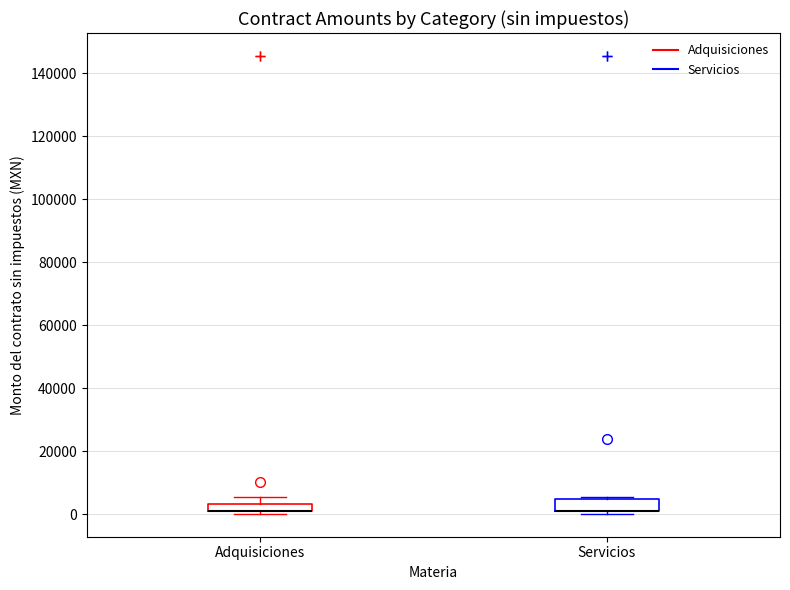

Where is the lower edge of the box for Servicios on the y-axis? The values are not printed on the chart, so give them approximately, as read against the axis.

0